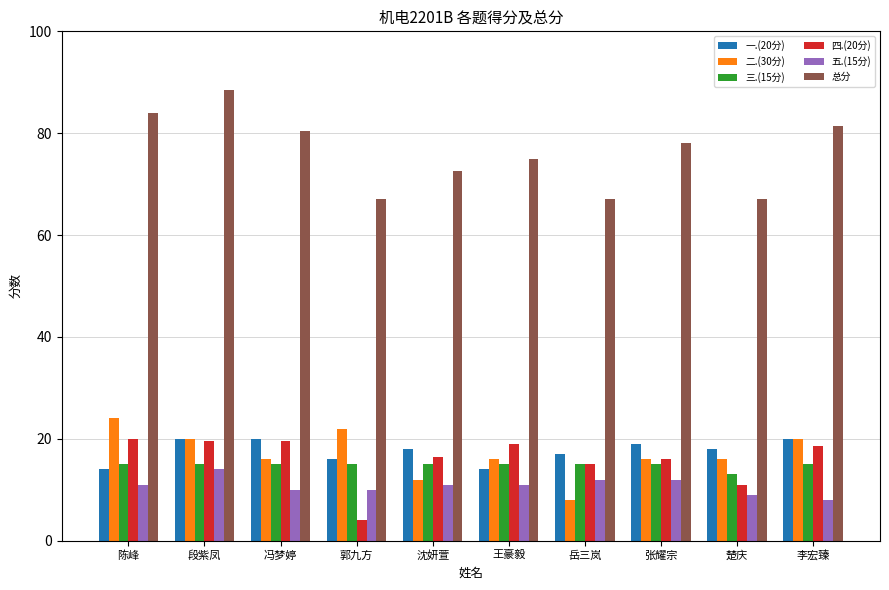

What is the difference between the maximum and second lowest values in the 总分 series?

21.5